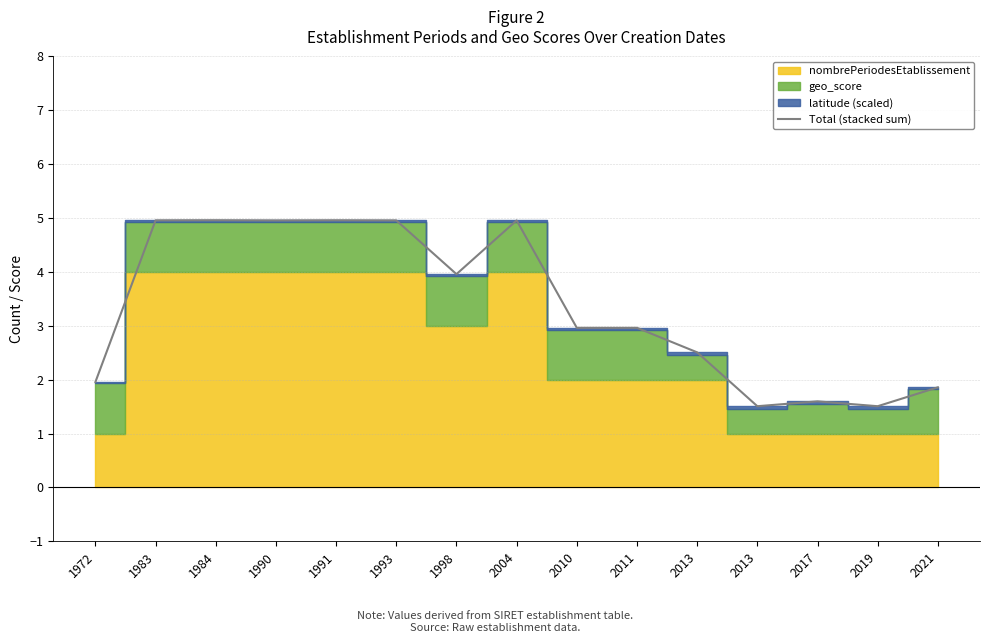

How many data points are less than 2?

5